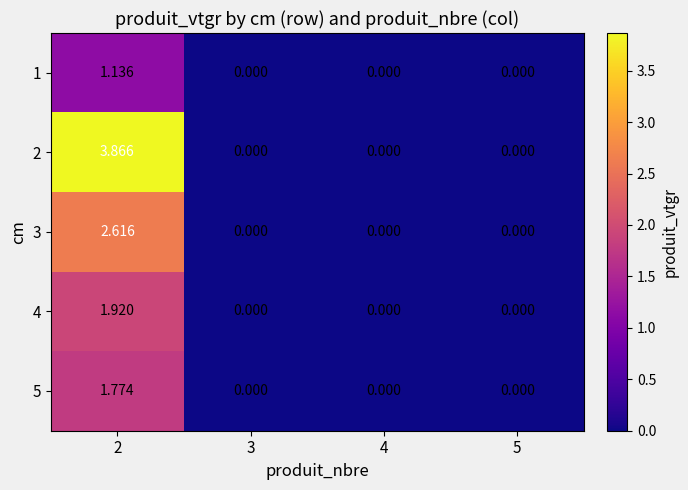

Is the value of 5 at 3 greater than the value of 3 at 2?

No